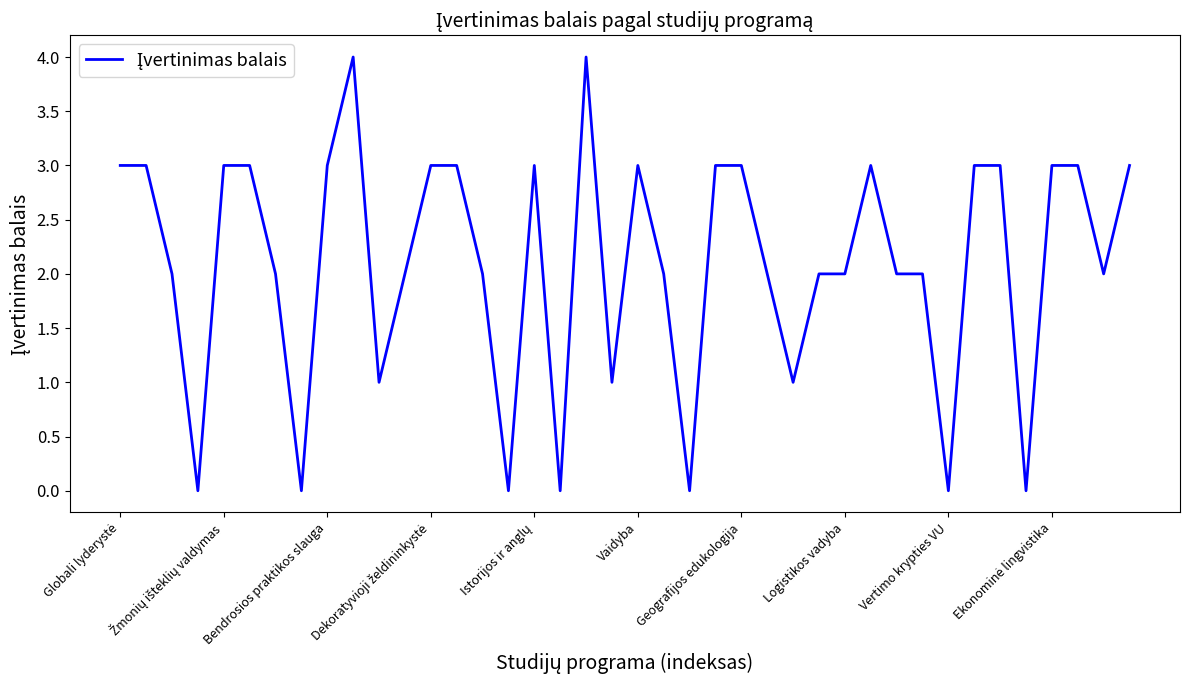

Does the chart display data point markers on the line(s)?

No